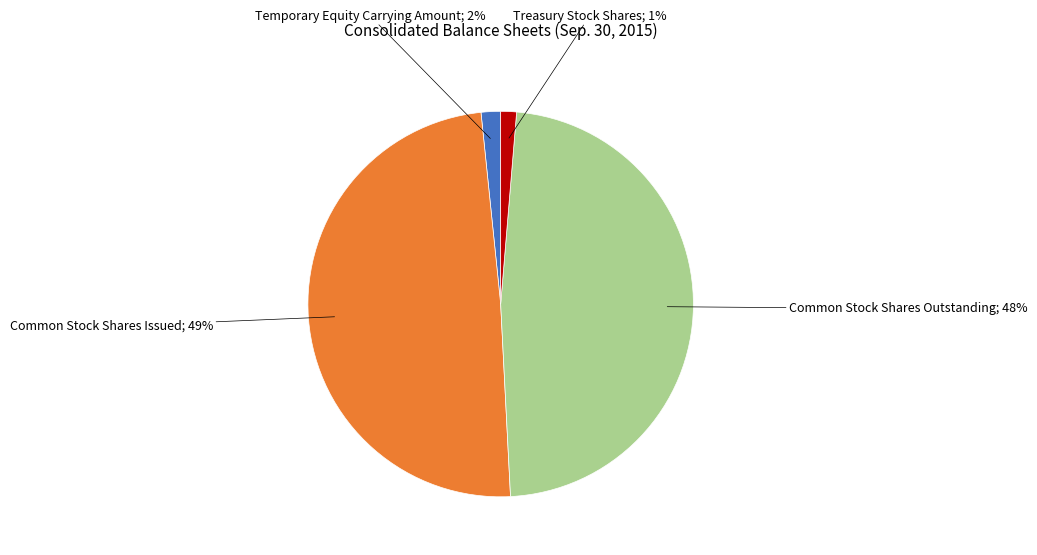

To the nearest percent, what is the average slice percentage?

25%